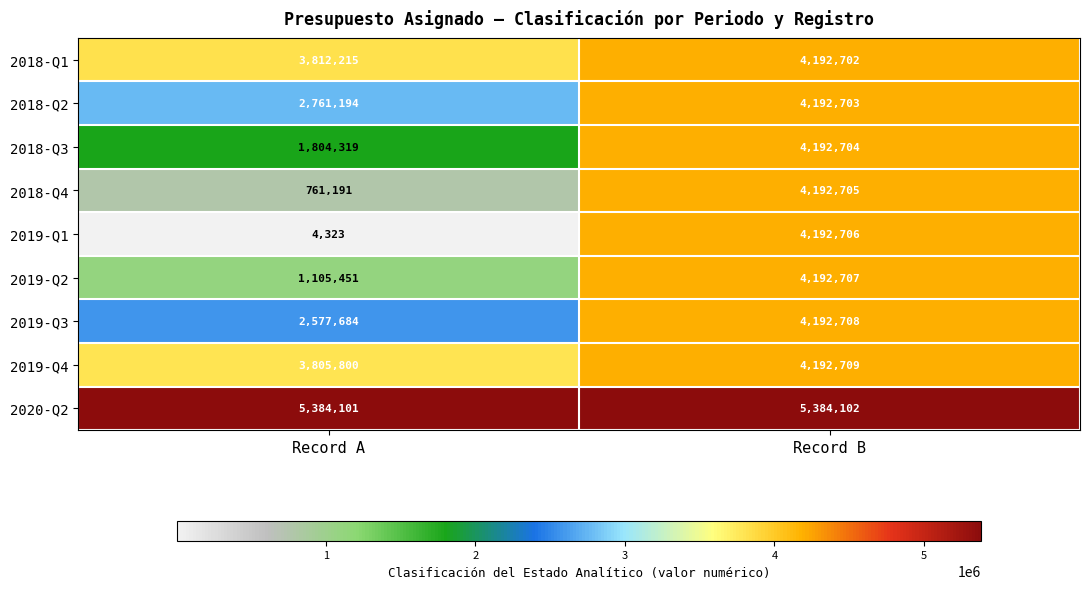

The 2019-Q3 series shows 4192708 at Record B. True or false?

True